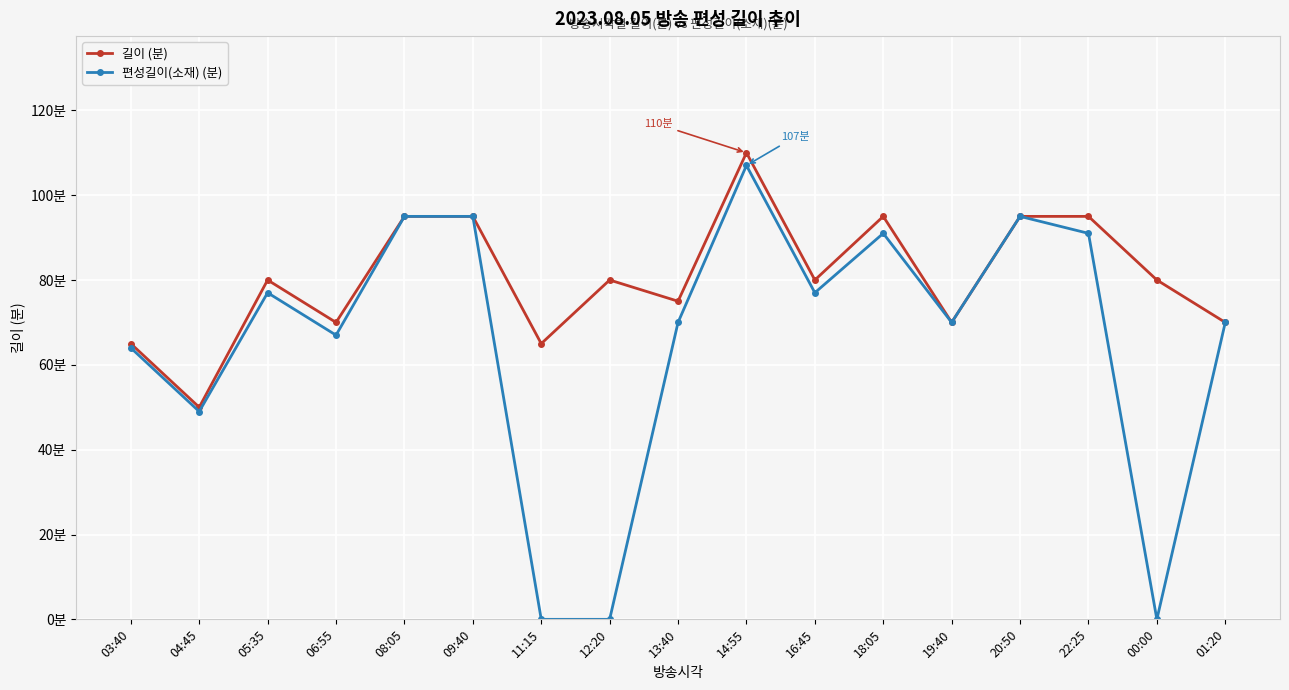

Reading right to left, list all the values displayed in this chart.

길이 (분): 70	80	95	95	70	95	80	110	75	80	65	95	95	70	80	50	65
편성길이(소재) (분): 70	0	91	95	70	91	77	107	70	0	0	95	95	67	77	49	64